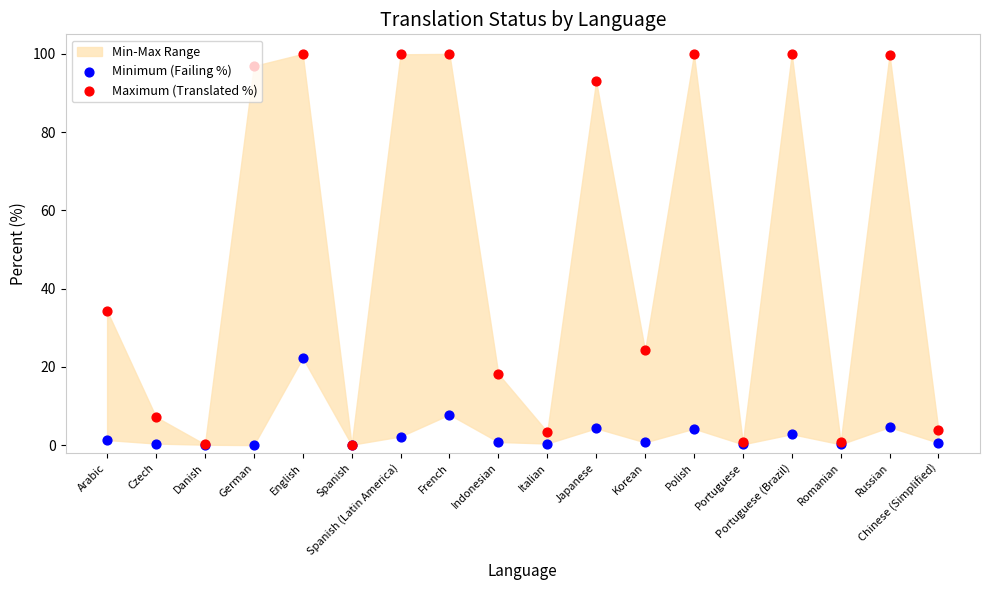

Which series contains the lowest Y value?

Minimum (Failing %)